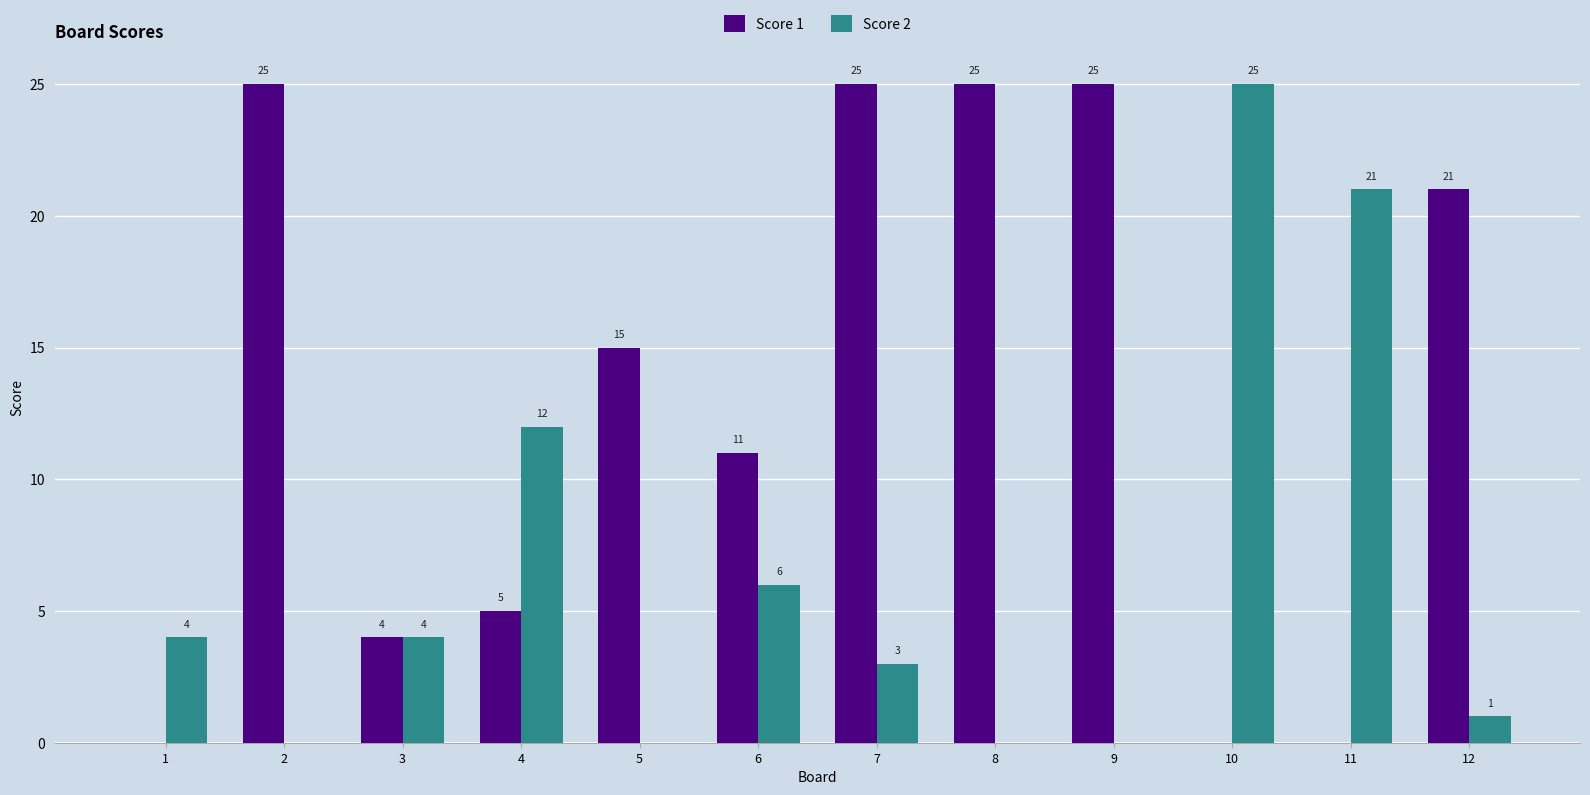

At which label does Score 2 reach its peak?

10